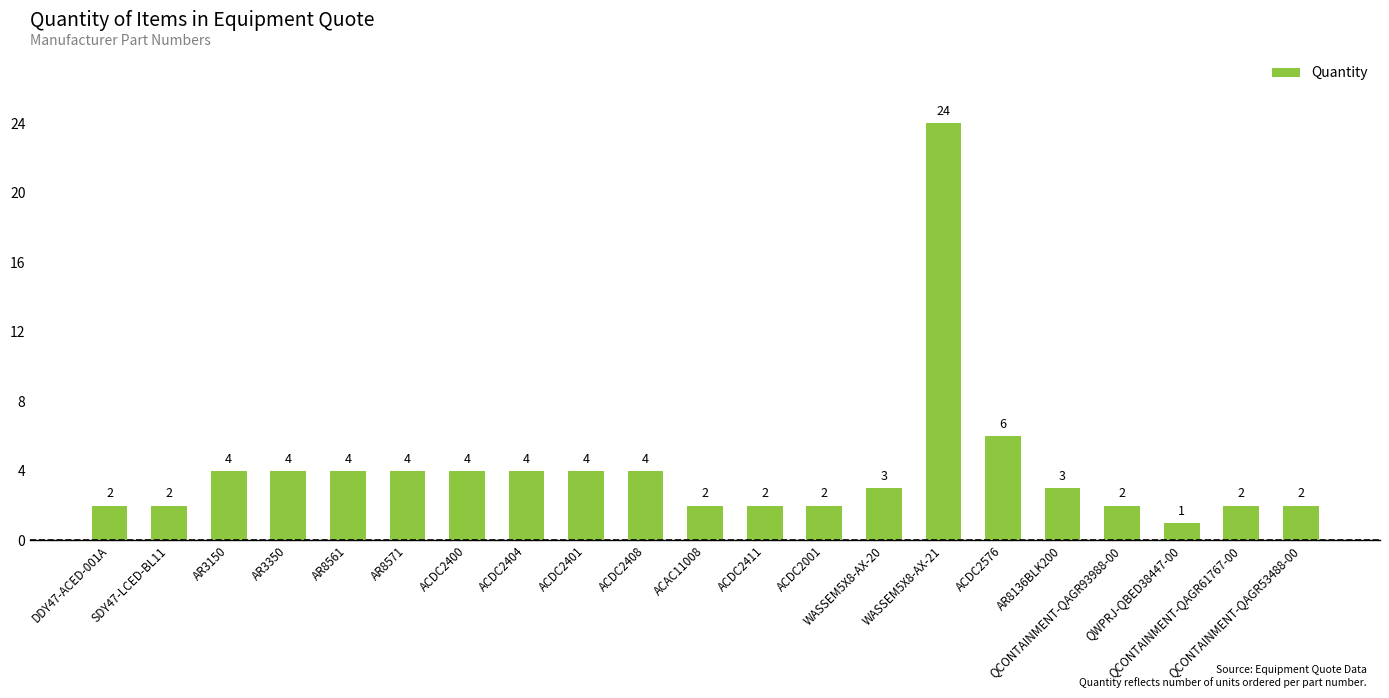

How many categories are shown in the chart?

21